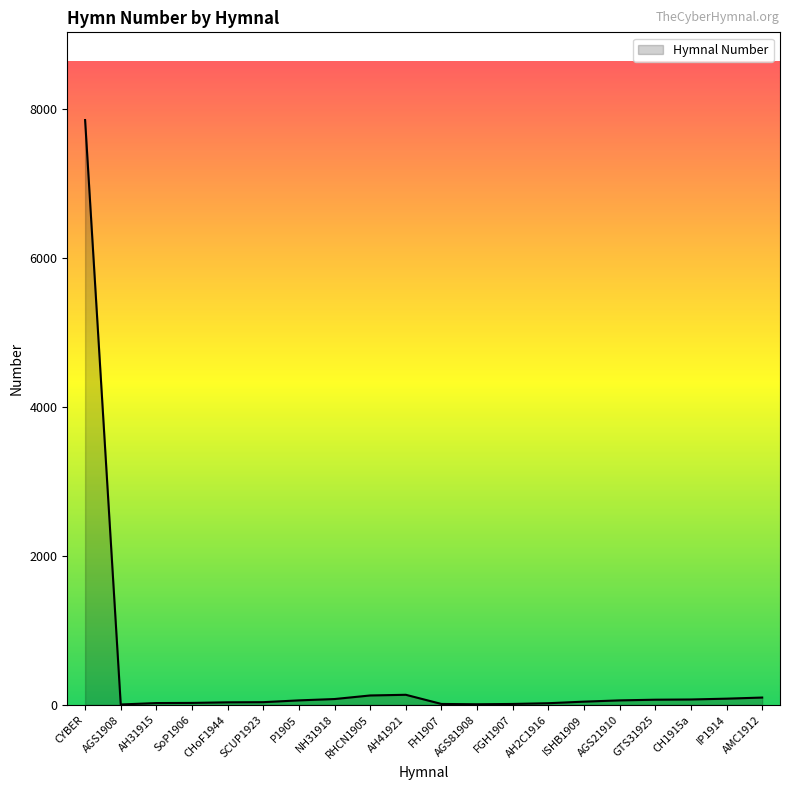

Is it true that the value at RHCN1905 is 126?

True